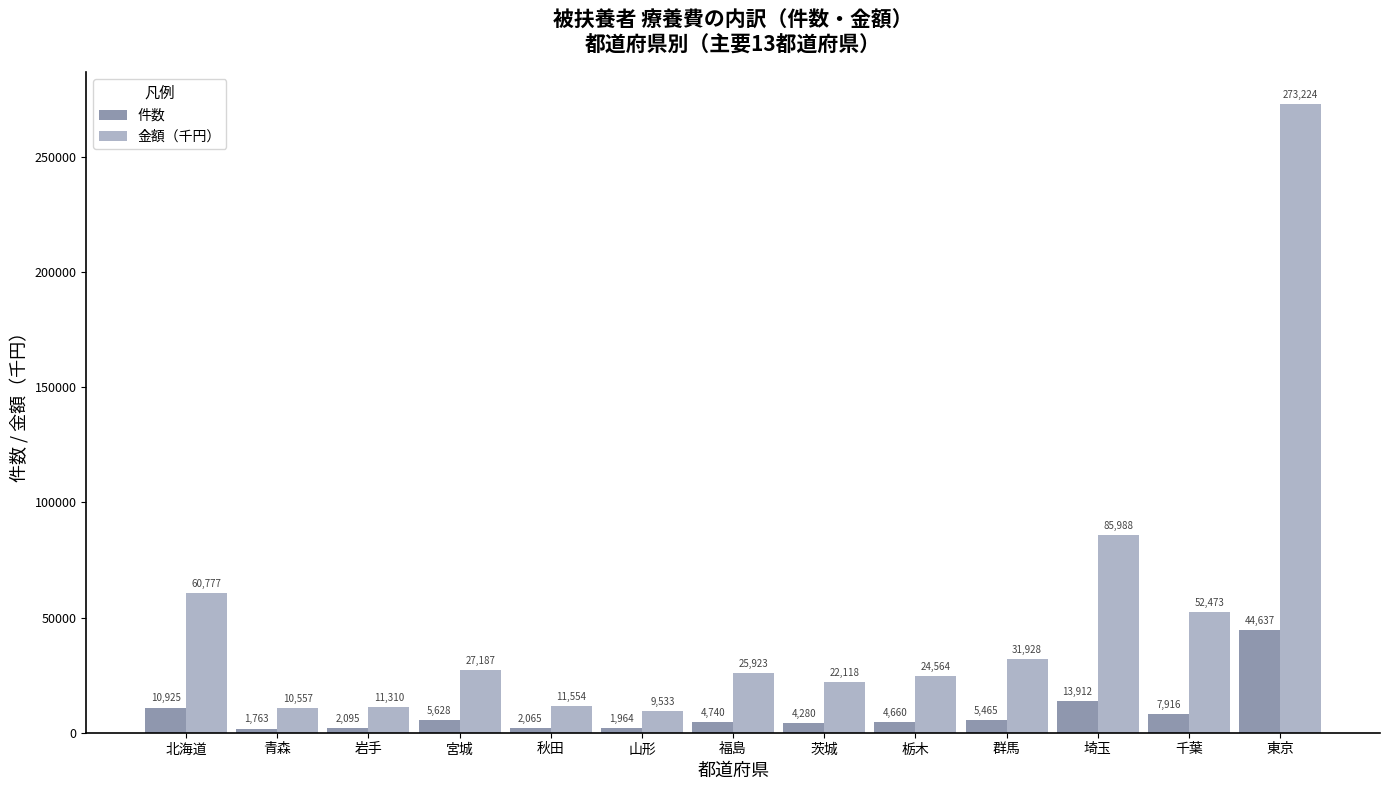

What is the difference between the maximum and minimum values in the 件数 series?

42874.0